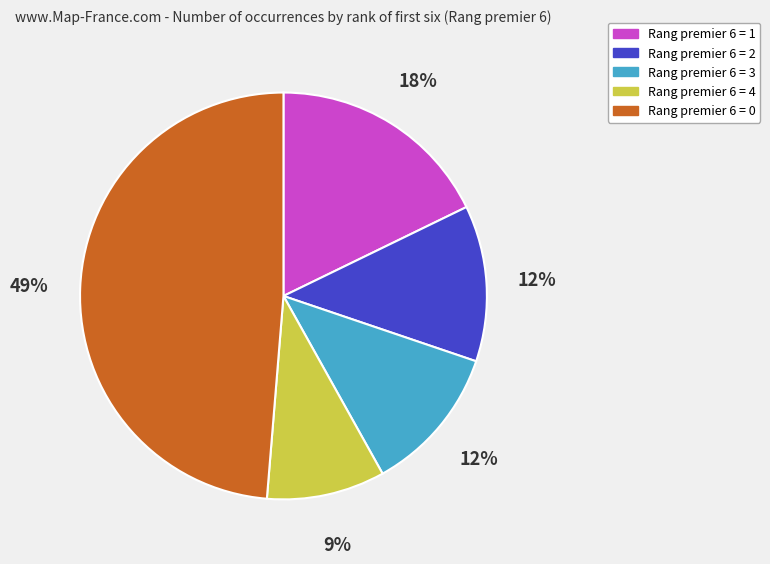

What percentage is the Rang premier 6 = 3 slice, to the nearest percent?

12%